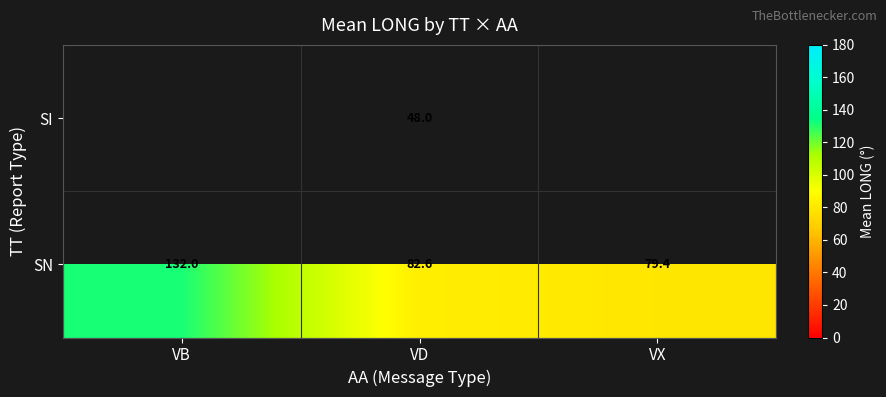

What is the total value across all series at VD?

130.6